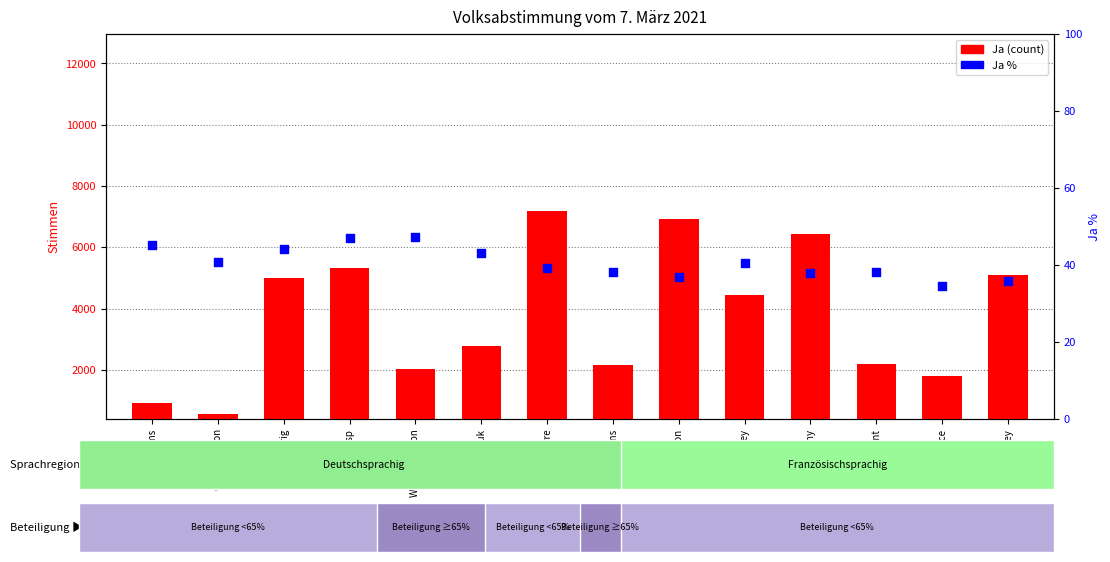

Which series contains the highest Y value?

Ja (count)